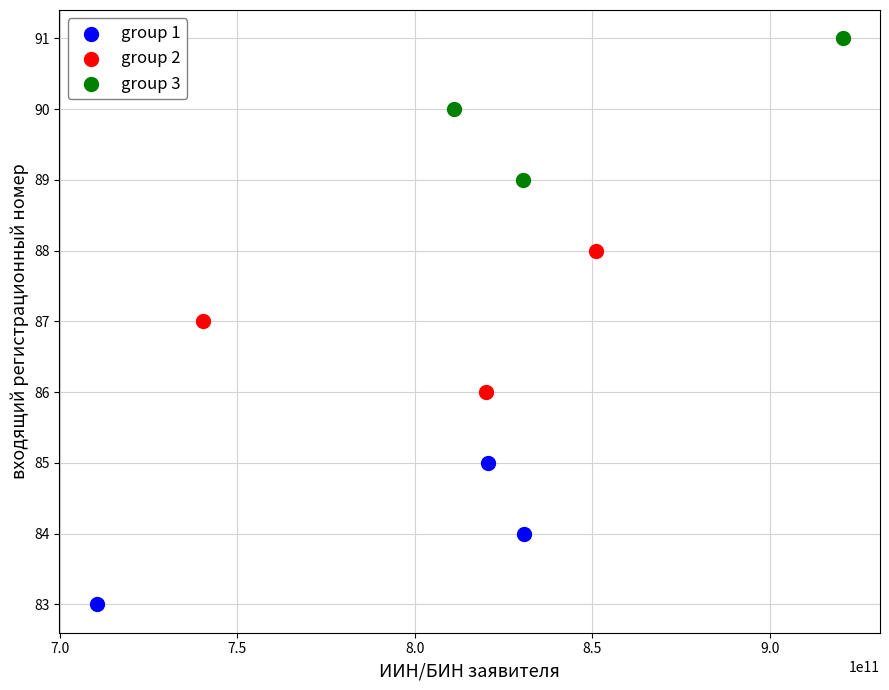

Which series contains the lowest Y value?

group 1